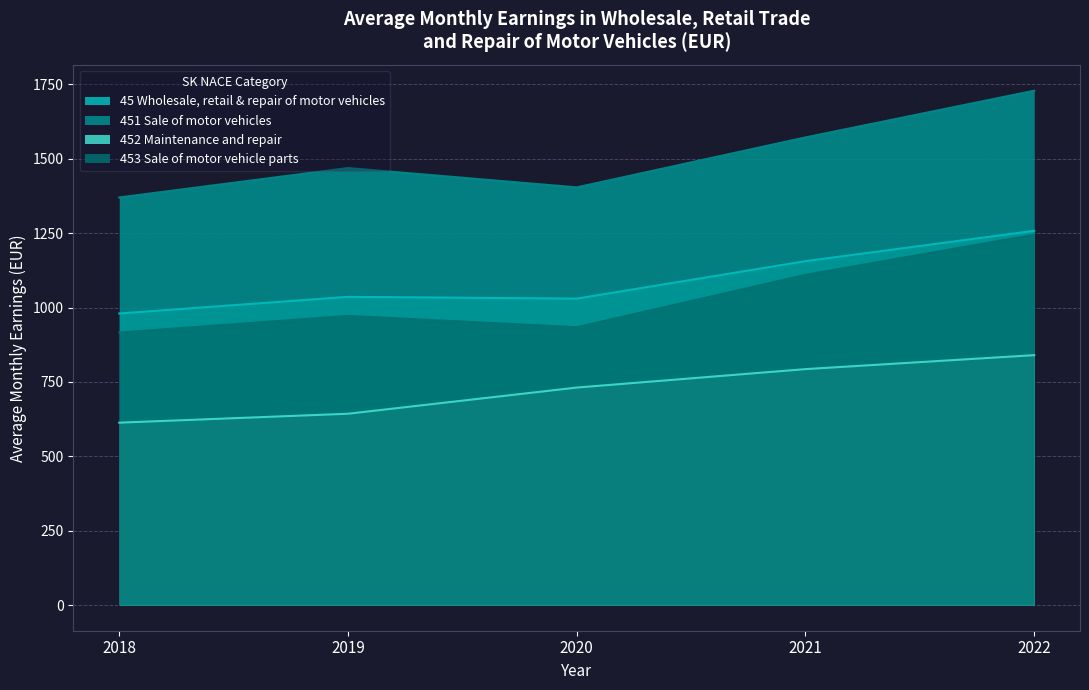

True or false: 45 Wholesale, retail & repair of motor vehicles has a value of 423 at 2019.

False